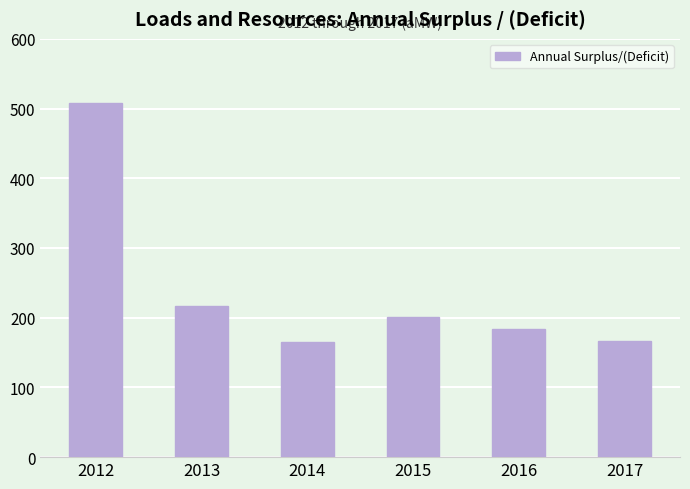

Read the value at 2012.

507.3